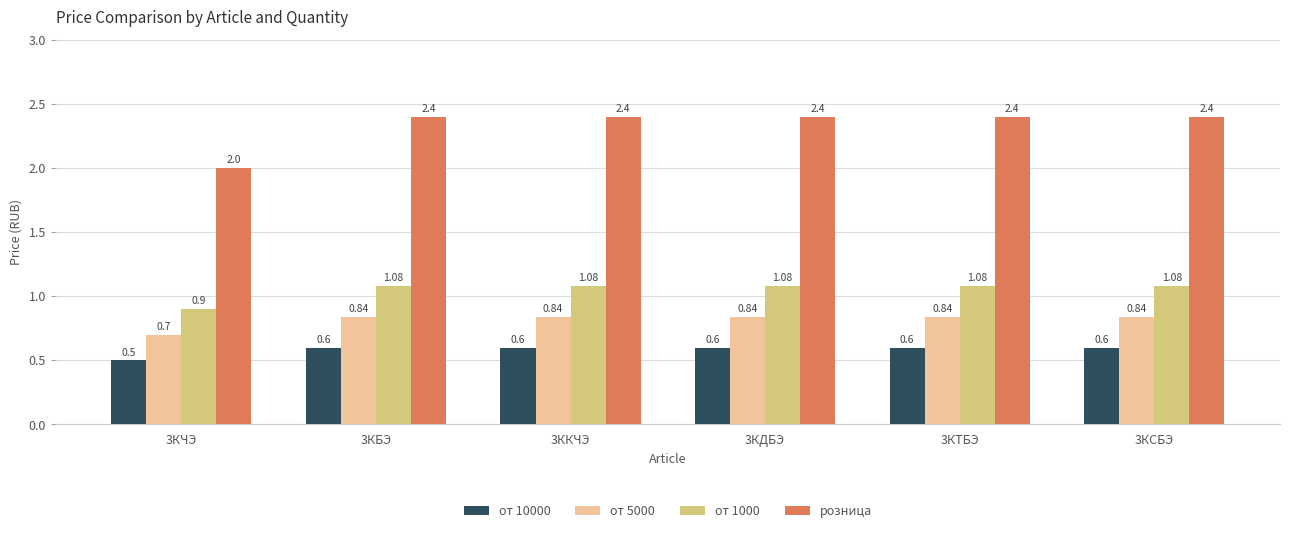

What is the sum of the от 5000 values at 3КСБЭ and 3КЧЭ?

1.5